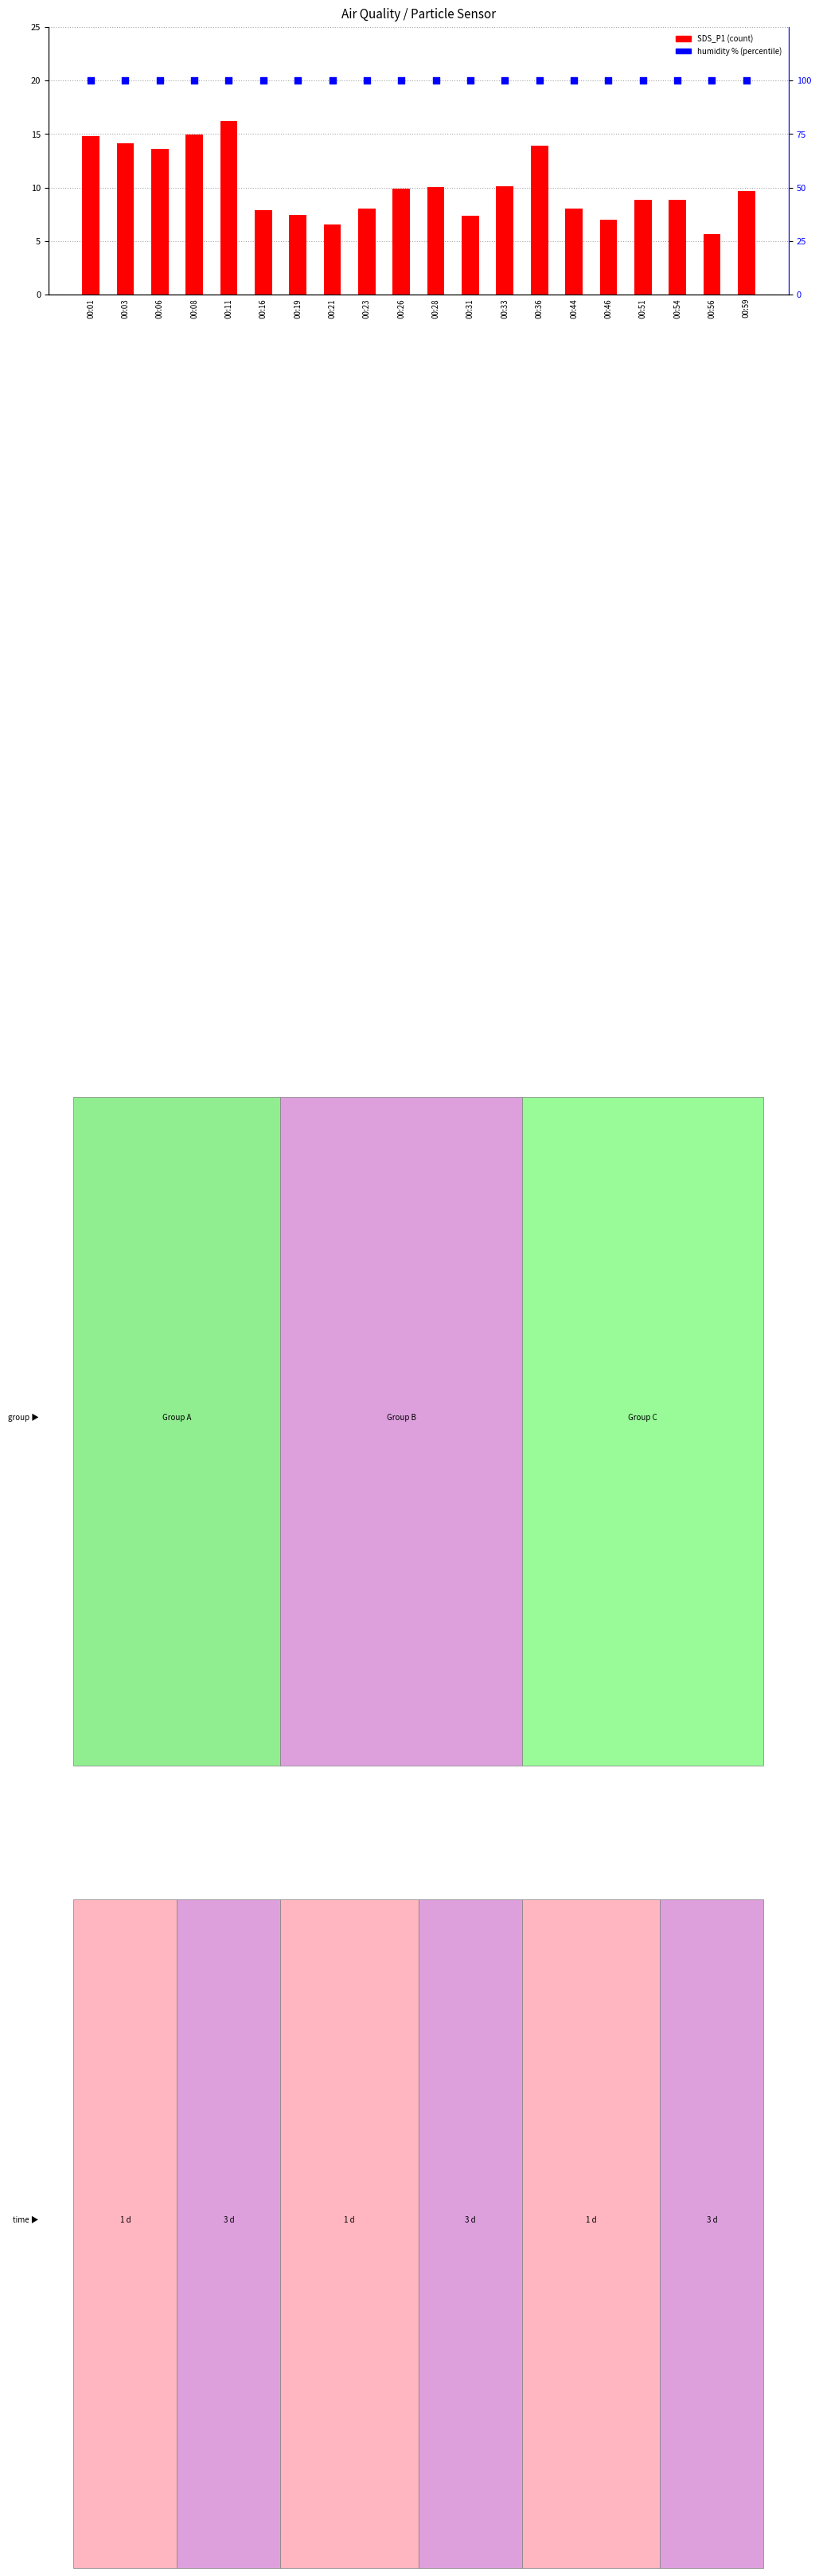

Which series reaches the minimum Y coordinate?

SDS_P1